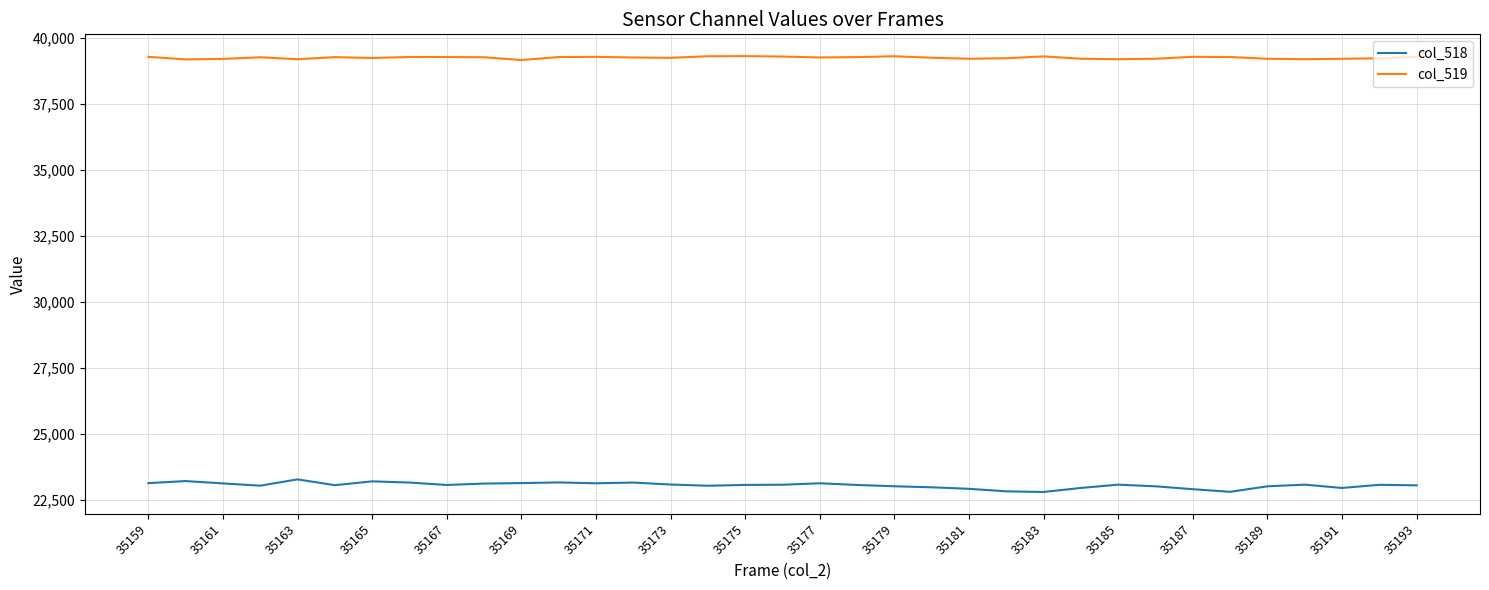

What is the maximum value shown in the chart?

39307